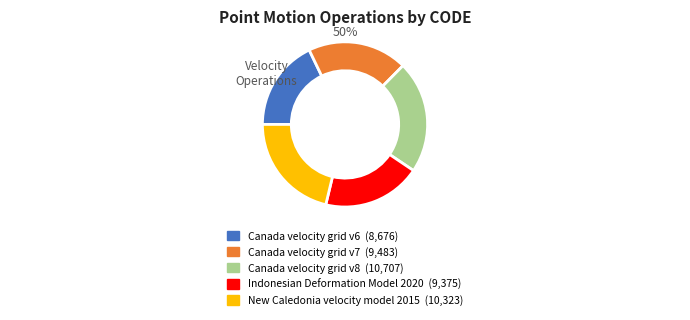

Approximately how many times larger is the value at New Caledonia velocity model 2015 compared to Indonesian Deformation Model 2020?

1.1